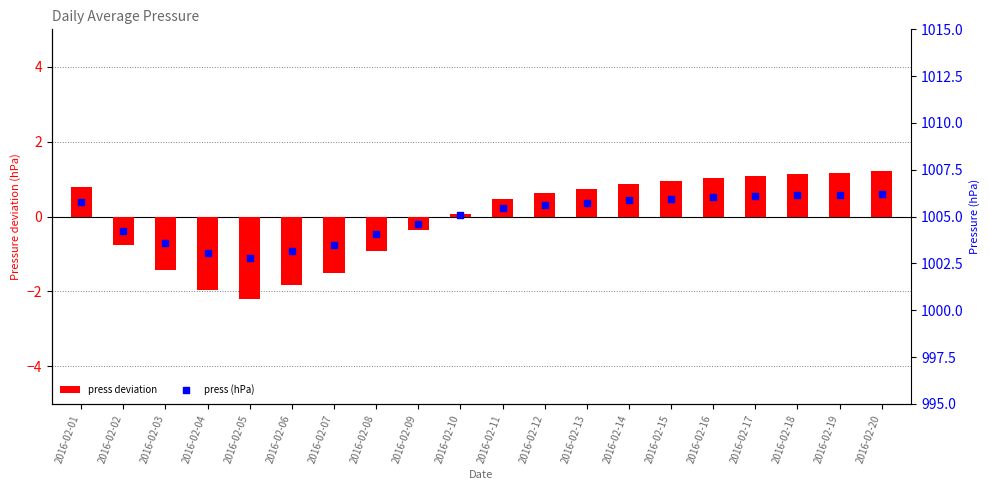

Which series has the largest total across all categories?

press (hPa)